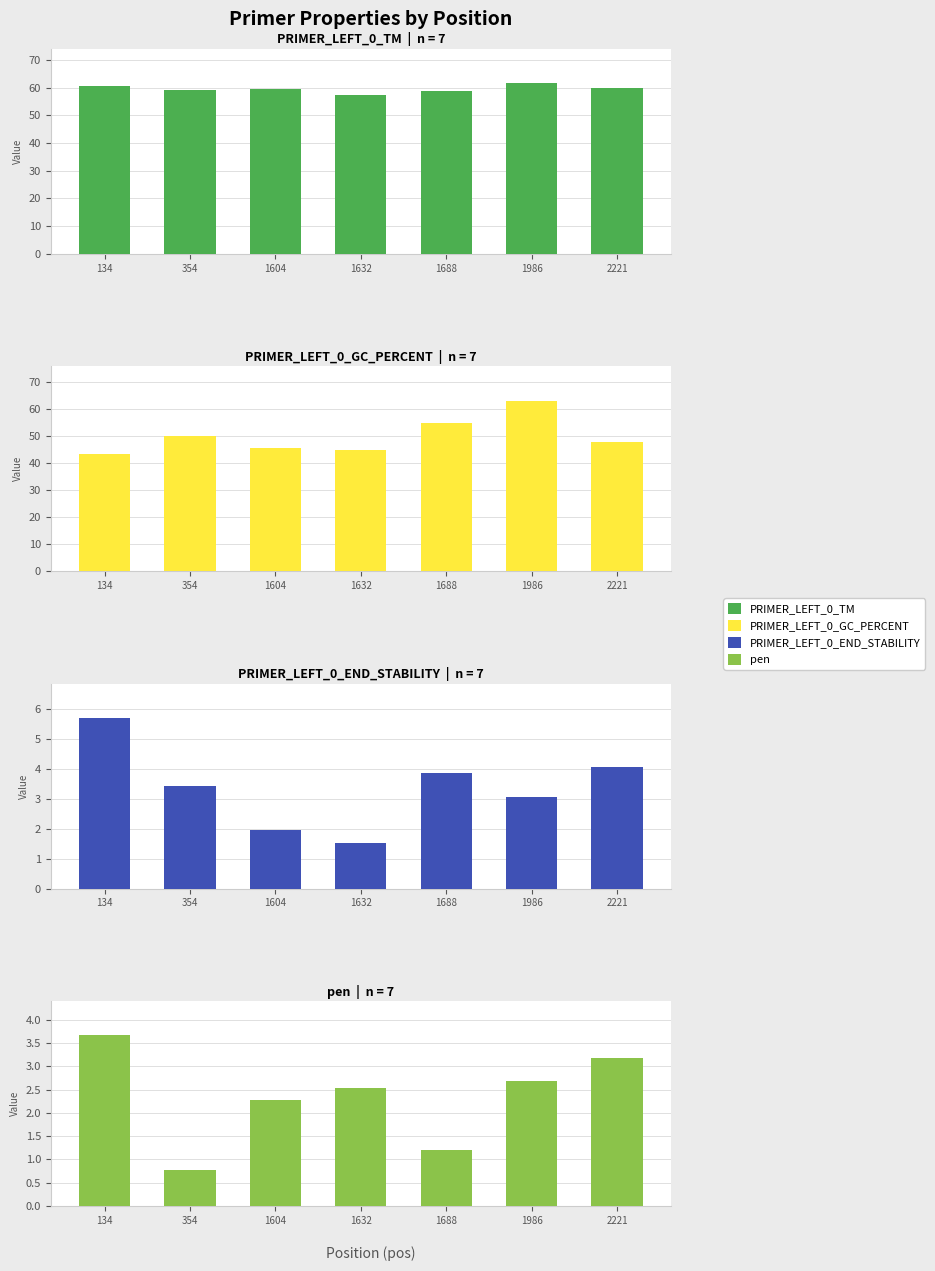

The value of PRIMER_LEFT_0_END_STABILITY at 354 is 1.2. True or false?

False